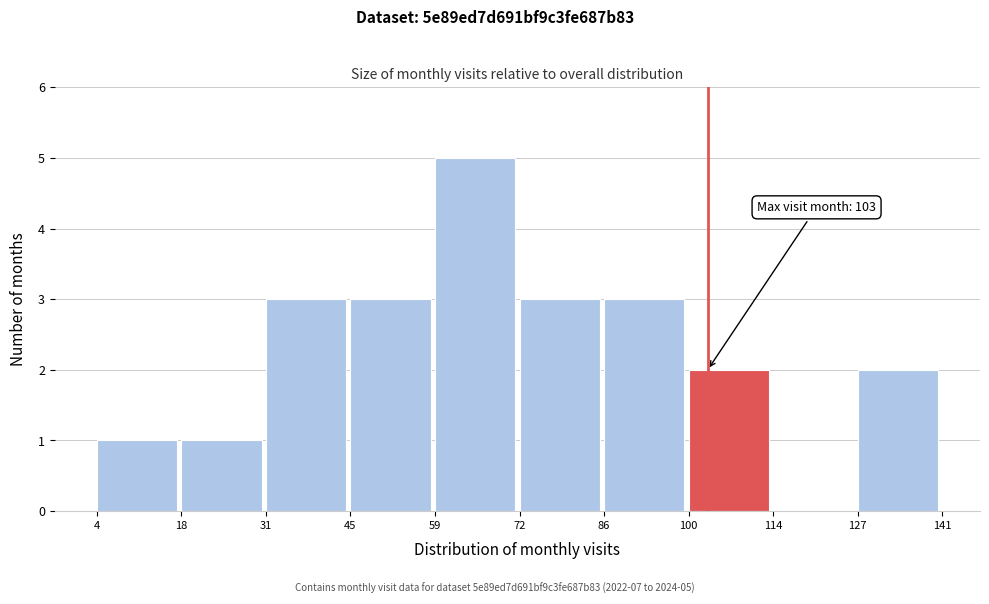

Which range on the x-axis has the tallest bar?

59 to 72